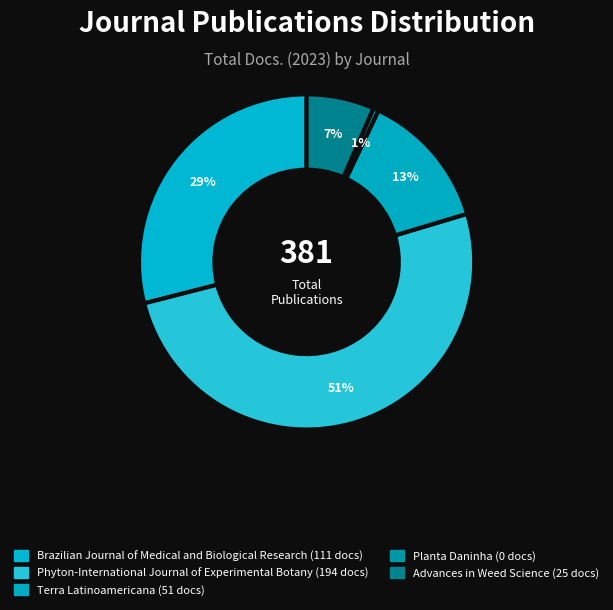

Count the number of slices in the pie.

5